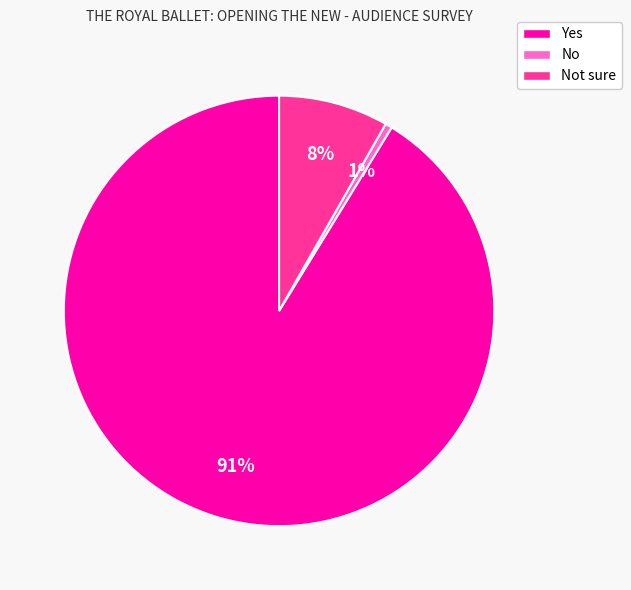

Which category has the smallest portion of the pie?

No